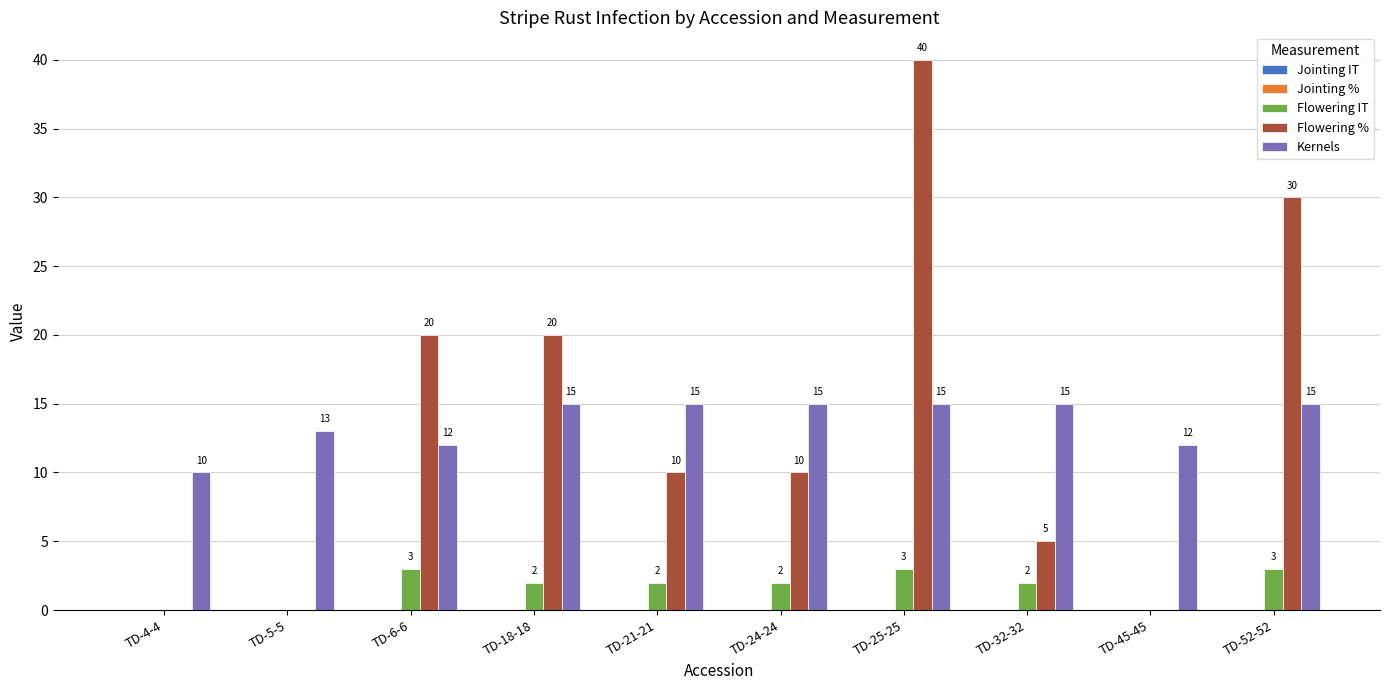

Count the number of data series in this chart.

3